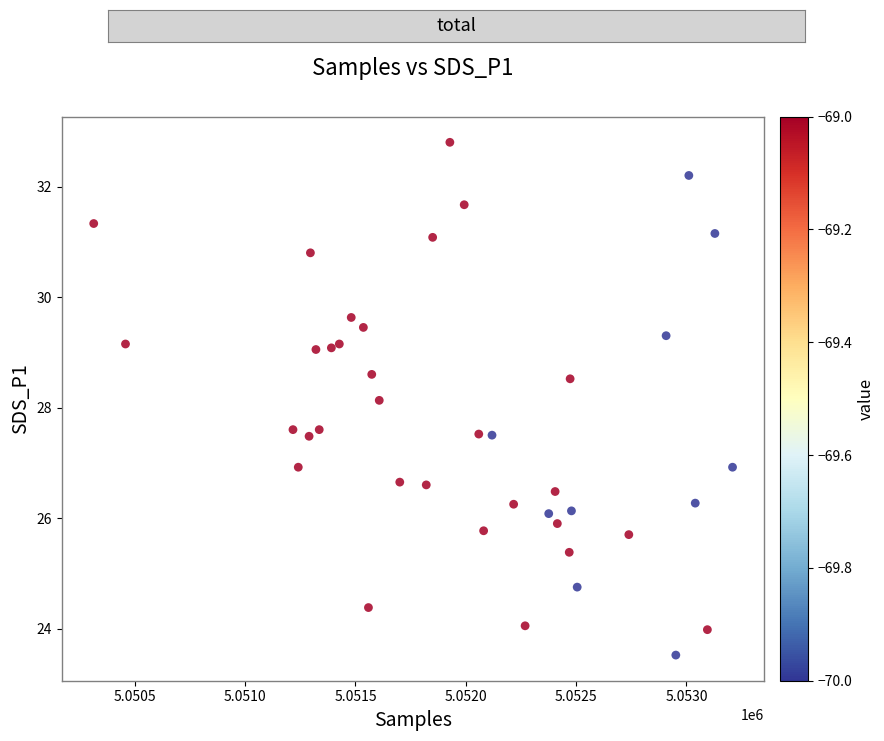

What is the range of Y values (max minus min)?

9.3